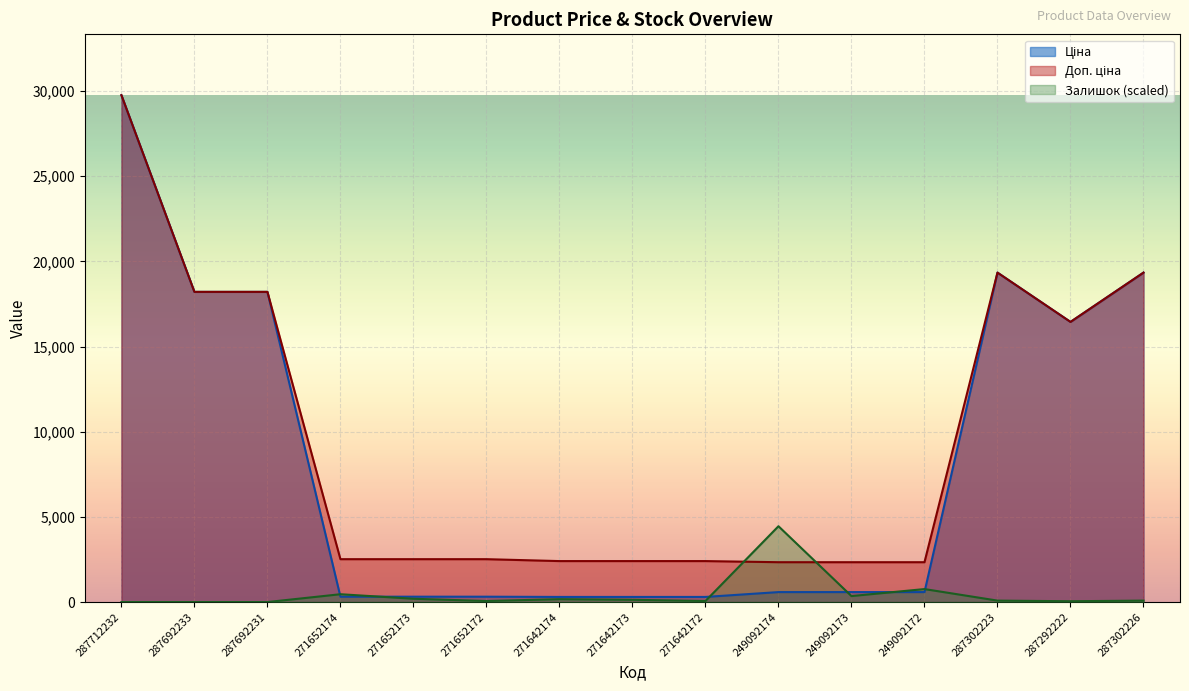

Which category has the lowest value in the Доп. ціна series?

249092174